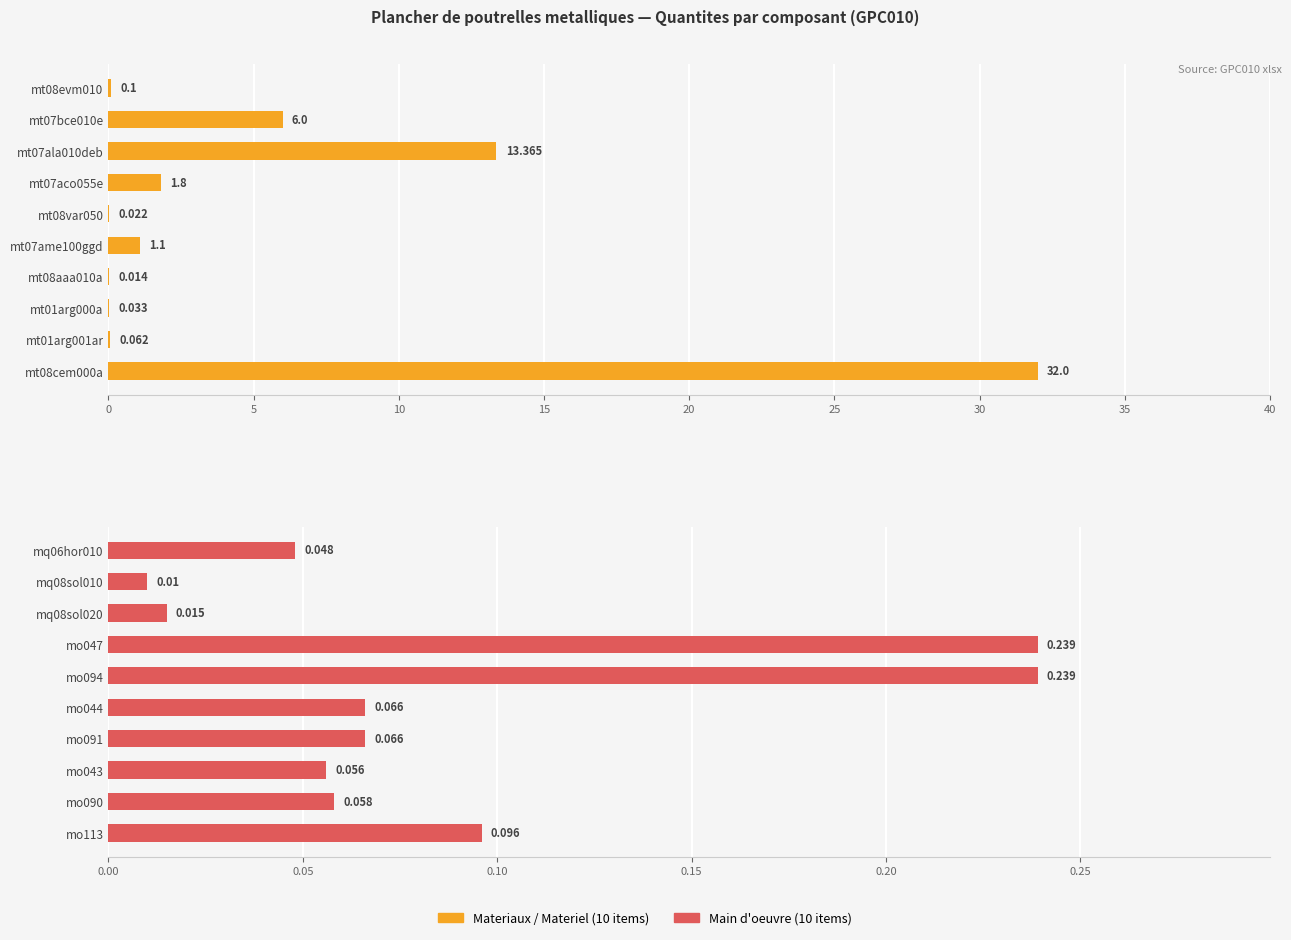

Between mt01arg001ar and mt07bce010e, which is larger?

mt07bce010e